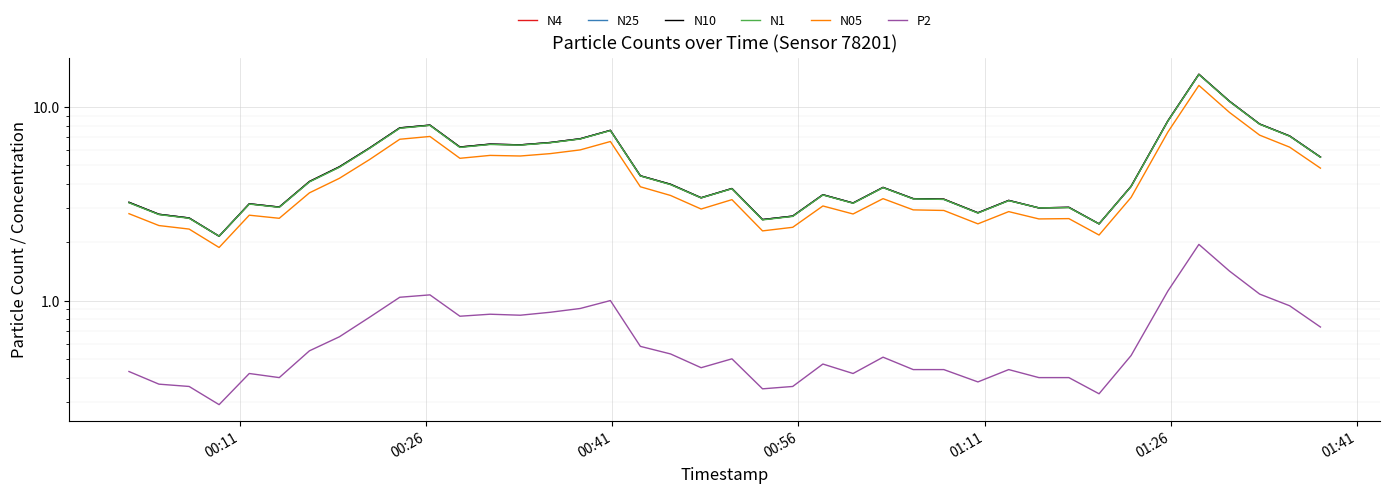

What is the highest value of the N10 series?

14.8